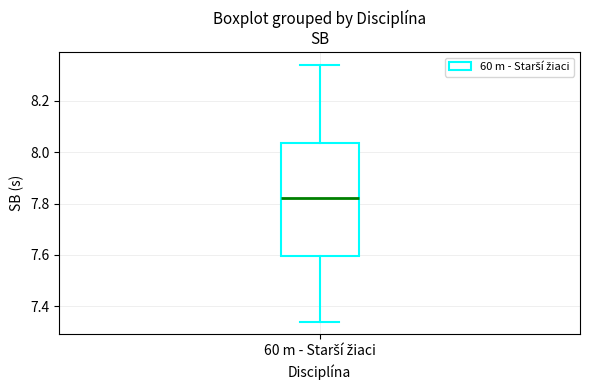

Where does the upper whisker of the box for 60 m - Starší žiaci end on the y-axis? The values are not printed on the chart, so give them approximately, as read against the axis.

8.34